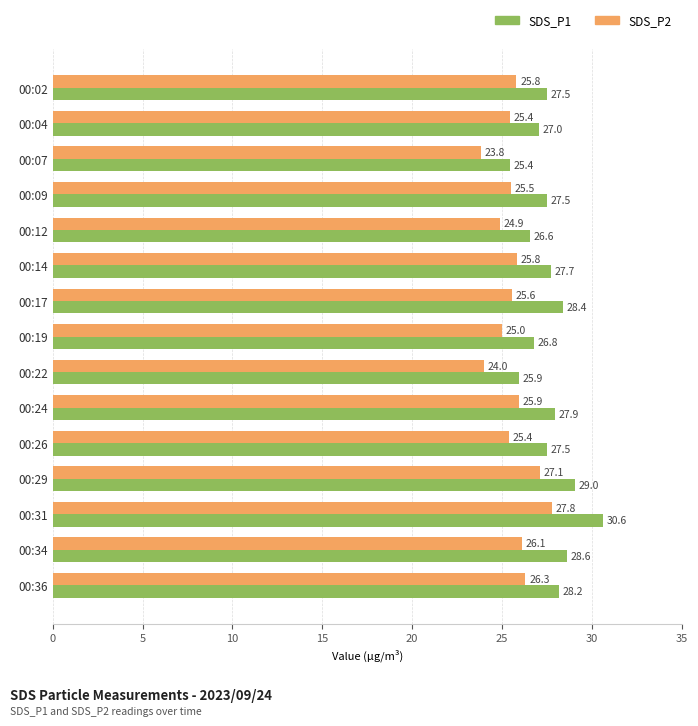

What value does the SDS_P2 series have at 00:19?

25.0